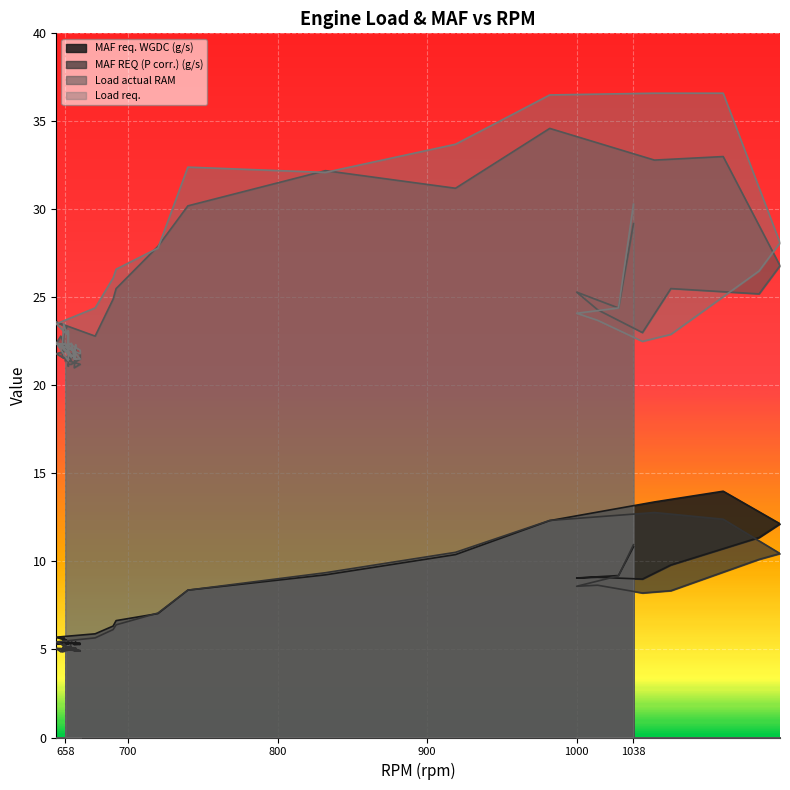

Where does the Load req. series first go above 22?

658